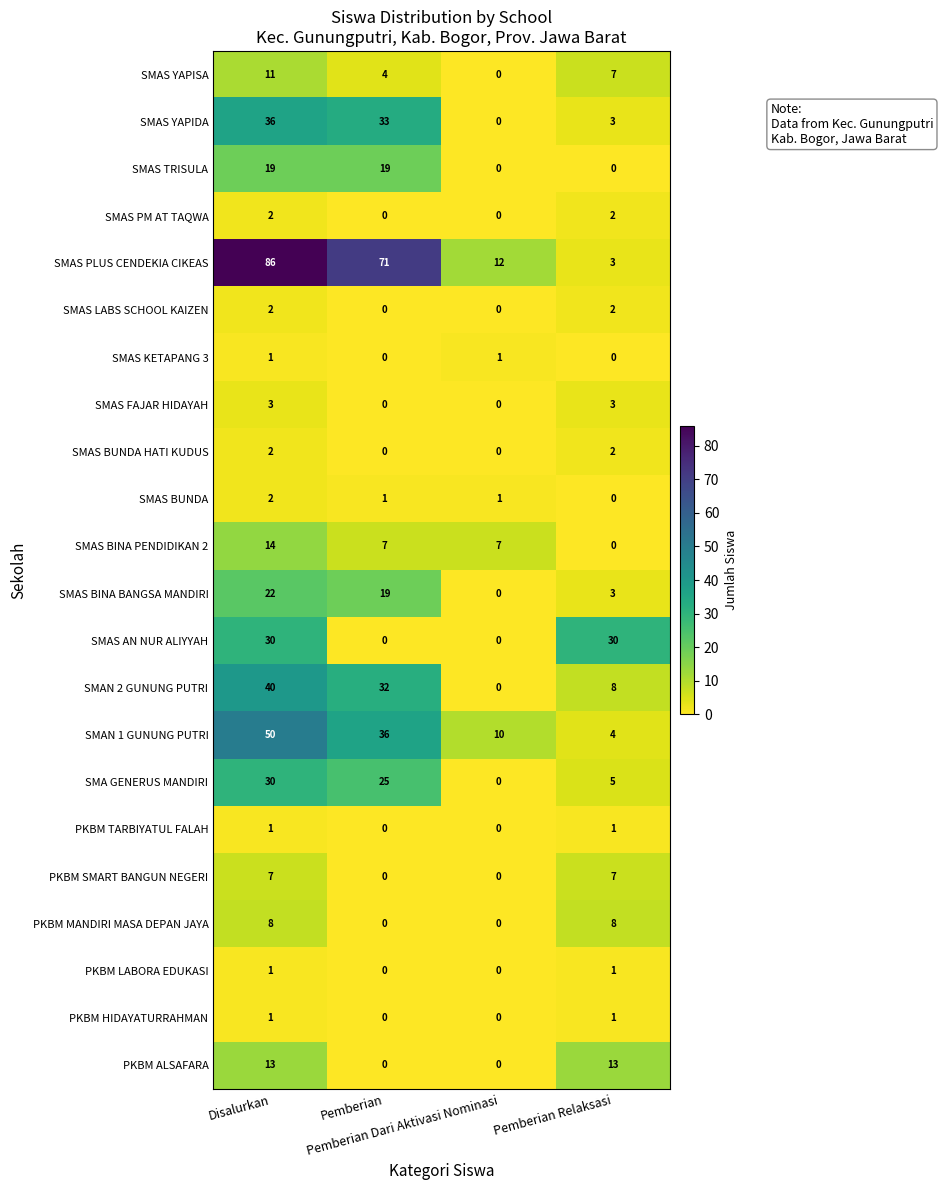

At how many categories does at least one series exceed 27?

3